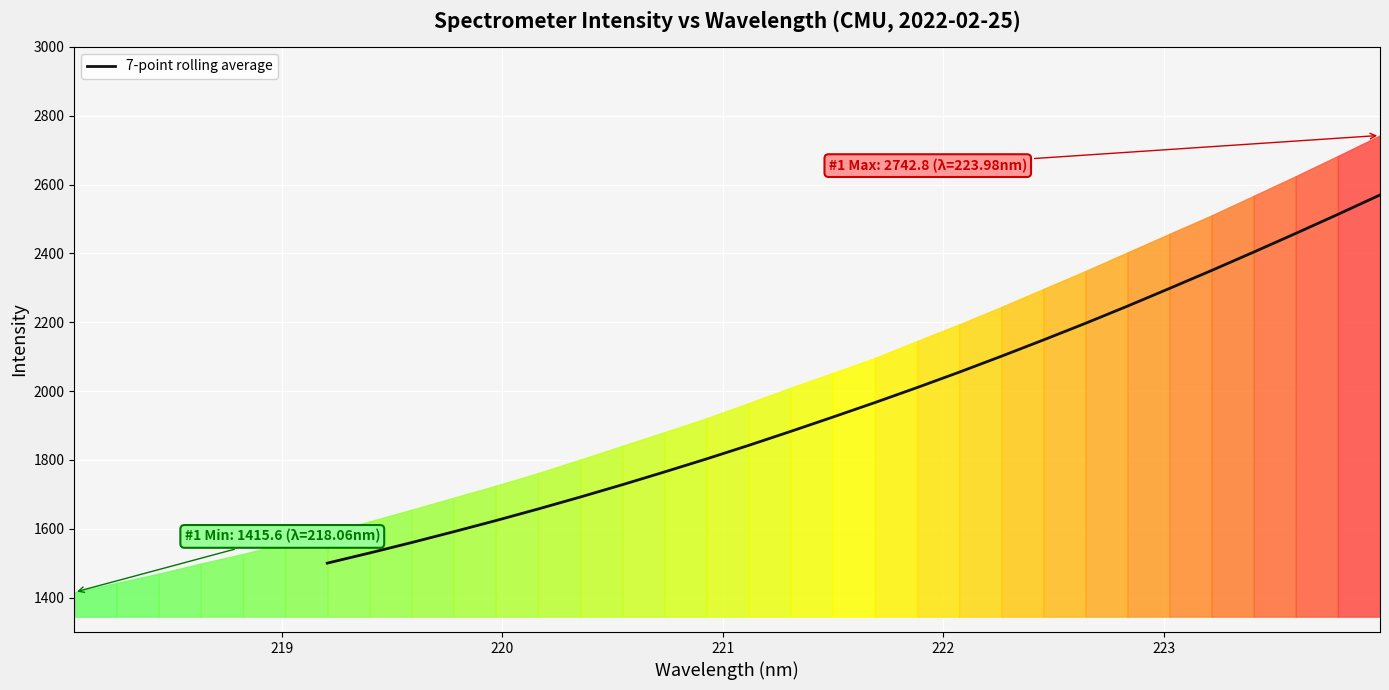

What is the lowest value of the 7-point rolling average series?

1500.1